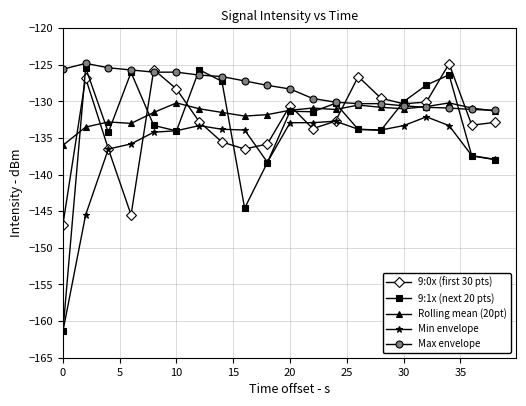

What is the average value of the 9:0x (first 30 pts) series?

-132.7